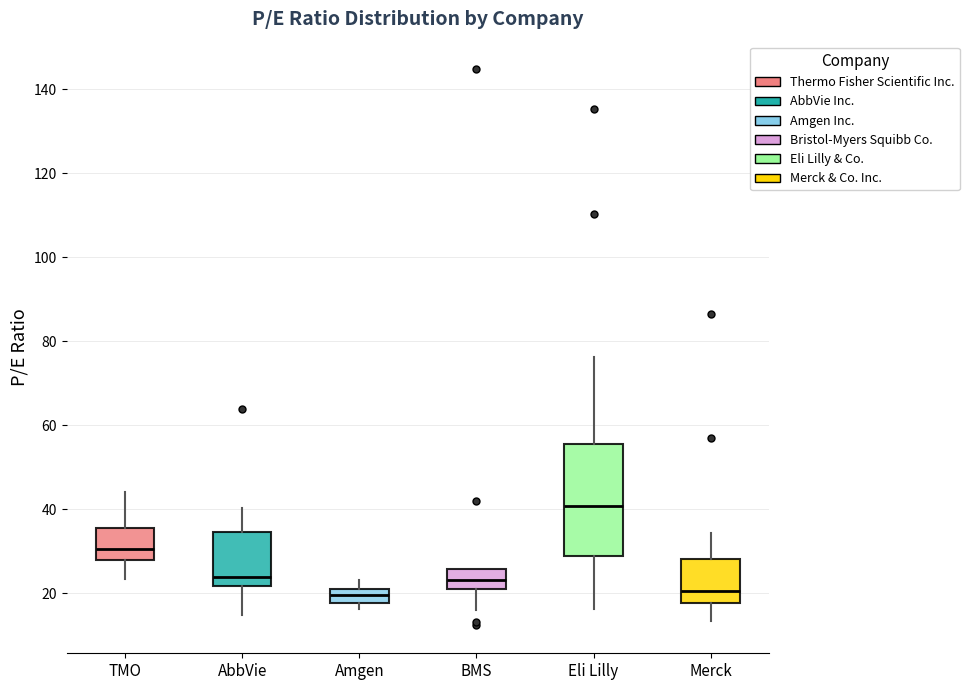

Reading left to right, read every box against the y-axis: the position of its median line, the range the box covers, and the ends of its whiskers. The values are not printed on the chart, so give them approximately, as read against the axis.

TMO: median 30, box 28 to 36, whiskers 24 to 44
AbbVie: median 24, box 22 to 34, whiskers 14 to 40
Amgen: median 20, box 18 to 22, whiskers 16 to 24
BMS: median 24, box 20 to 26, whiskers 16 to 26
Eli Lilly: median 40, box 28 to 56, whiskers 16 to 76
Merck: median 20, box 18 to 28, whiskers 14 to 34